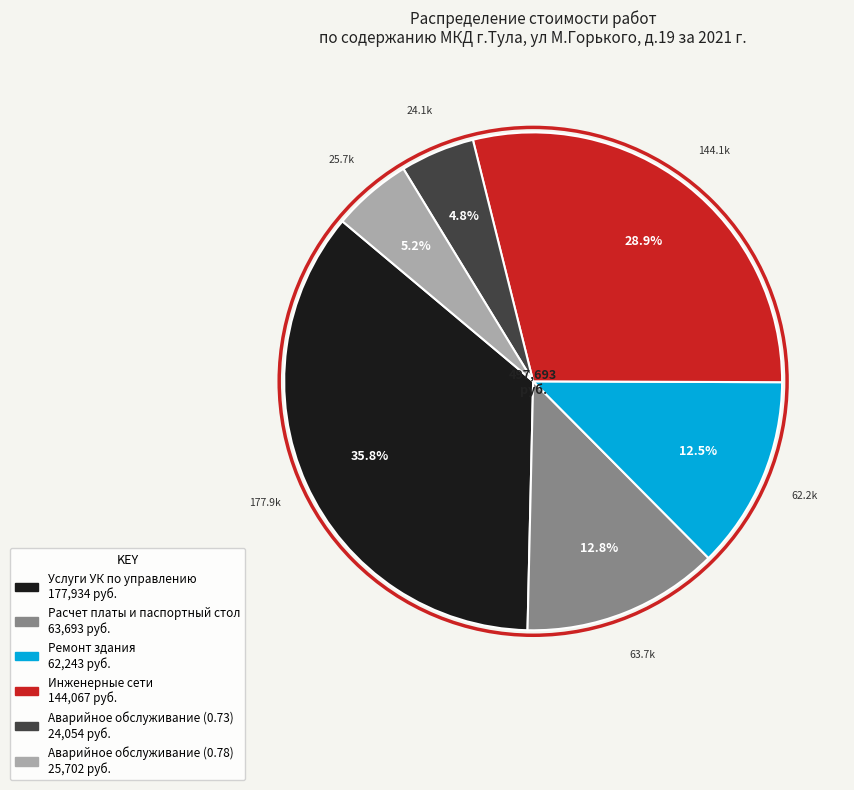

What percentage do Услуги УК по управлению and Ремонт здания together represent?

48.3%